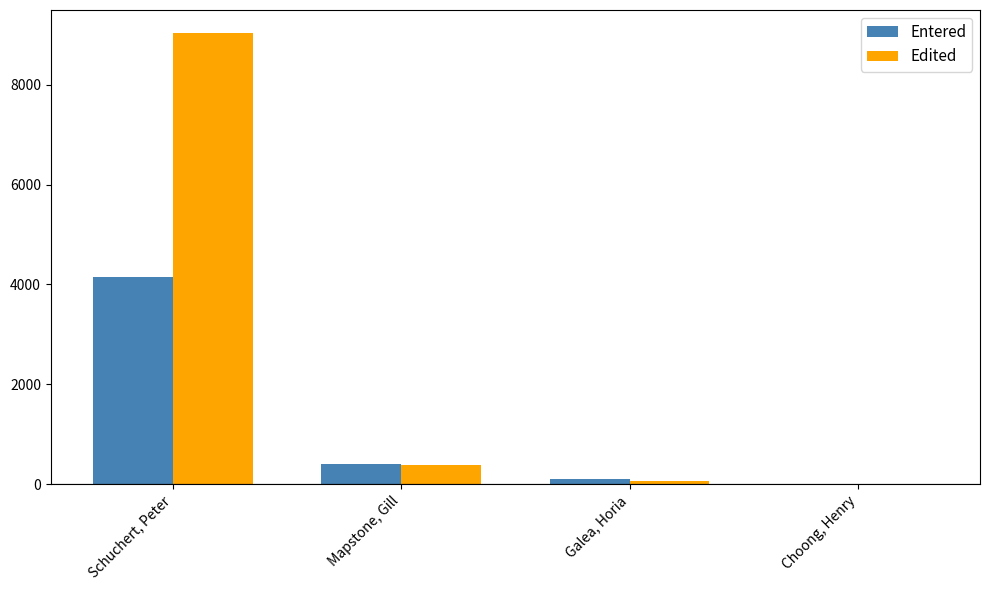

What is the maximum value shown in the chart?

9048